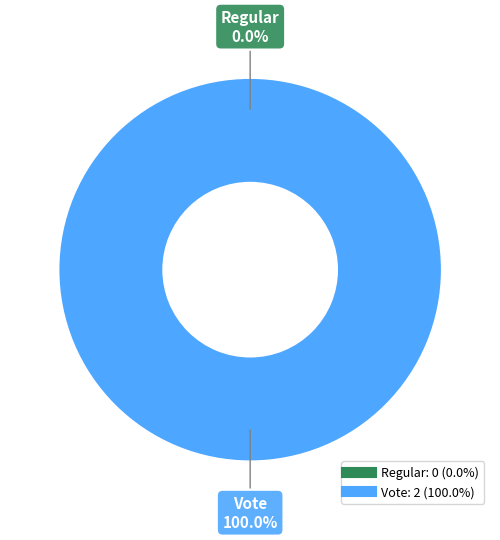

What is the total percentage of Regular and Vote?

100.0%